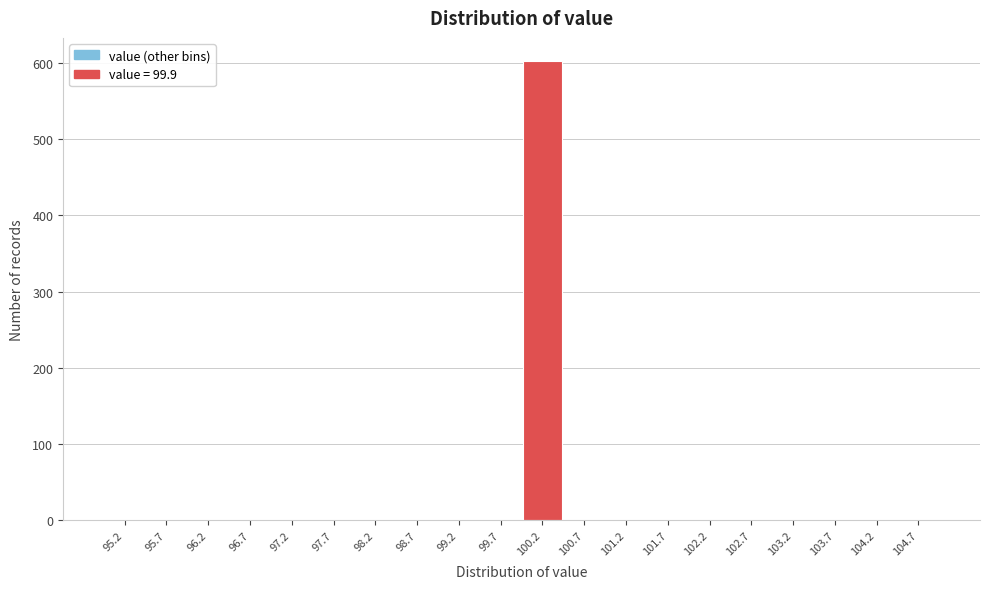

Reading left to right, transcribe this chart: for each bar, give the range it covers on the x-axis and its height. The values are not printed on the chart, so give them approximately, as read against the axis.

94.9 to 95.4: 0
95.4 to 95.9: 0
95.9 to 96.4: 0
96.4 to 96.9: 0
96.9 to 97.4: 0
97.4 to 97.9: 0
97.9 to 98.4: 0
98.4 to 98.9: 0
98.9 to 99.4: 0
99.4 to 99.9: 0
99.9 to 100.4: 600
100.4 to 100.9: 0
100.9 to 101.4: 0
101.4 to 101.9: 0
101.9 to 102.4: 0
102.4 to 102.9: 0
102.9 to 103.4: 0
103.4 to 103.9: 0
103.9 to 104.4: 0
104.4 to 104.9: 0